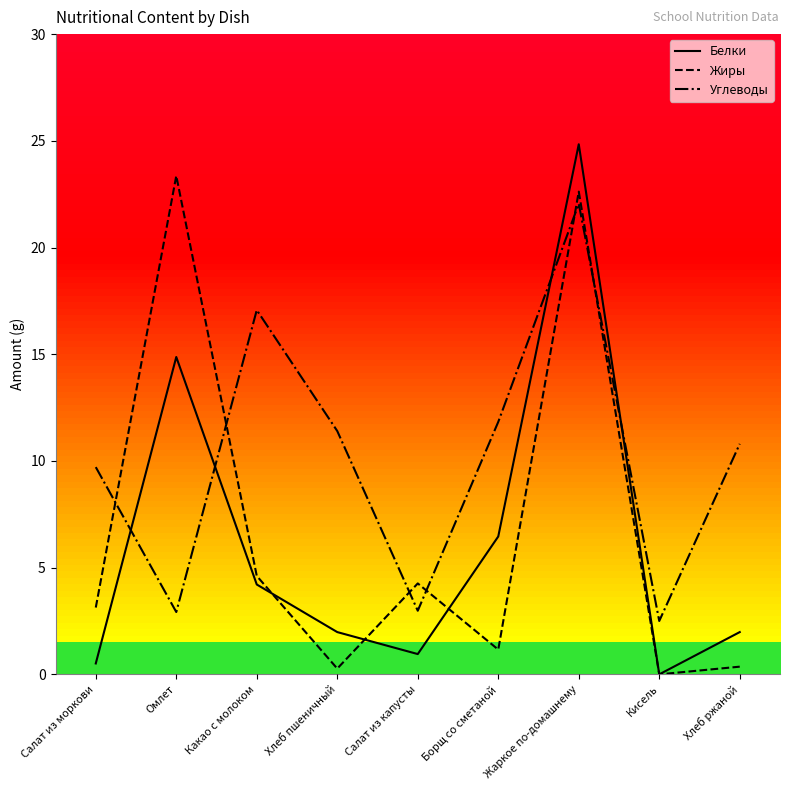

Which category has the highest value in the Углеводы series?

Жаркое по-домашнему